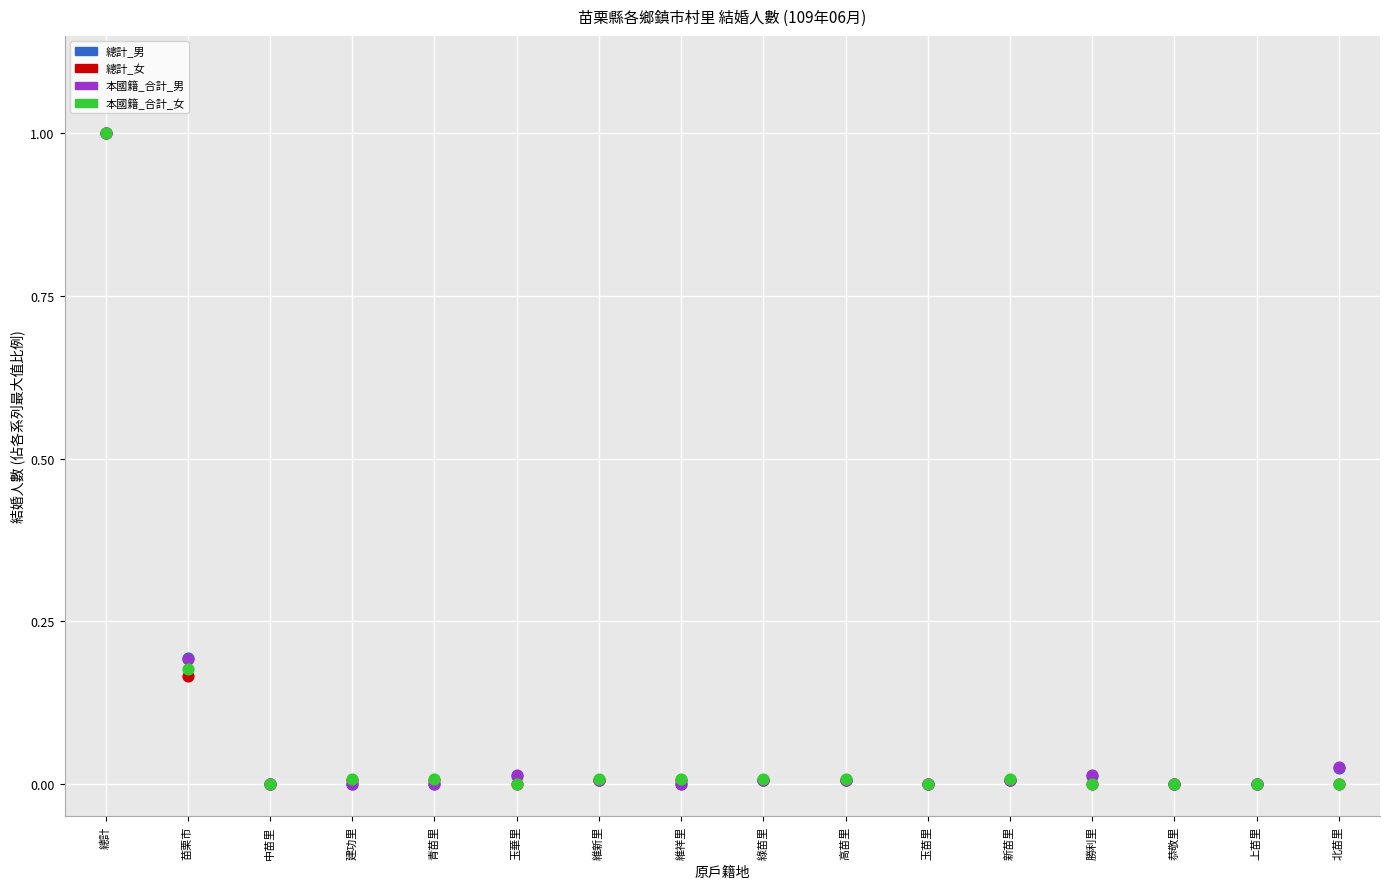

What are all the series names shown in the legend?

總計_男, 總計_女, 本國籍_合計_男, 本國籍_合計_女